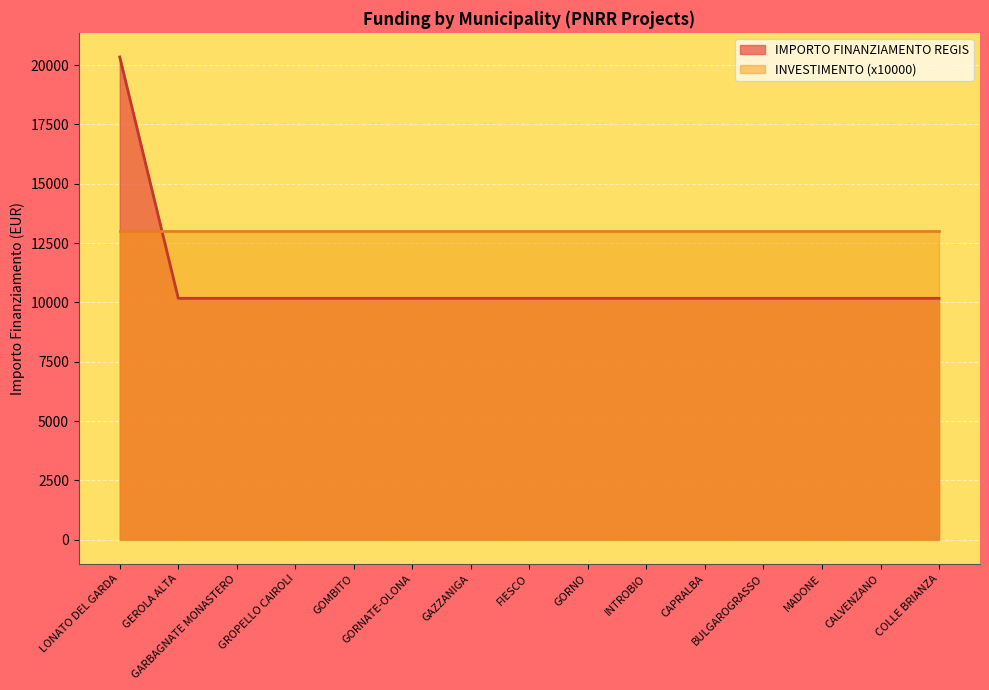

Reading left to right, extract all data points from this chart.

LONATO DEL GARDA=20344	GEROLA ALTA=10172	GARBAGNATE MONASTERO=10172	GROPELLO CAIROLI=10172	GOMBITO=10172	GORNATE-OLONA=10172	GAZZANIGA=10172	FIESCO=10172	GORNO=10172	INTROBIO=10172	CAPRALBA=10172	BULGAROGRASSO=10172	MADONE=10172	CALVENZANO=10172	COLLE BRIANZA=10172